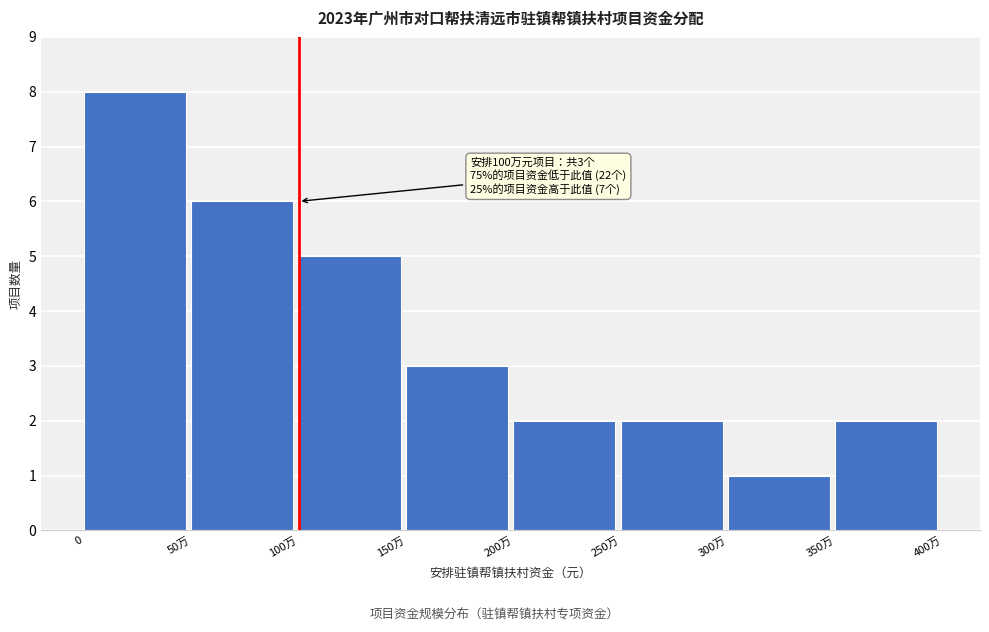

Reading left to right, what are all the values shown in this chart?

0=8	50万=6	100万=5	150万=3	200万=2	250万=2	300万=1	350万=2